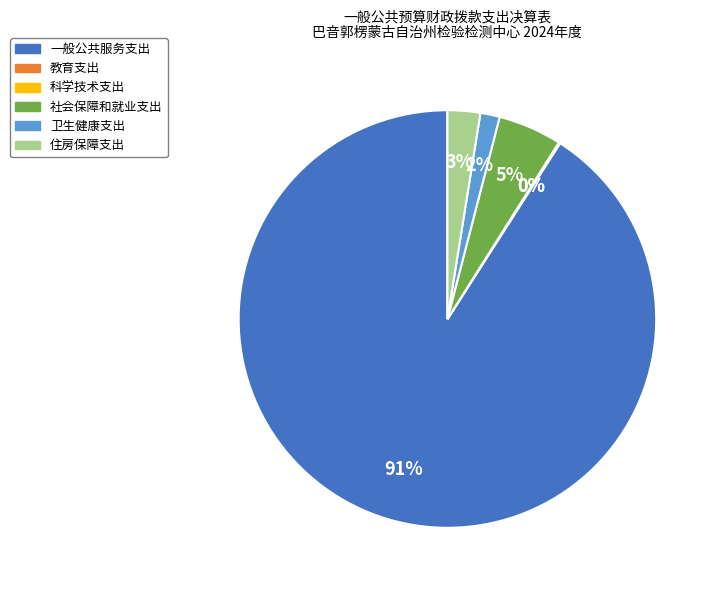

Does 一般公共服务支出 represent more than half of the total?

Yes